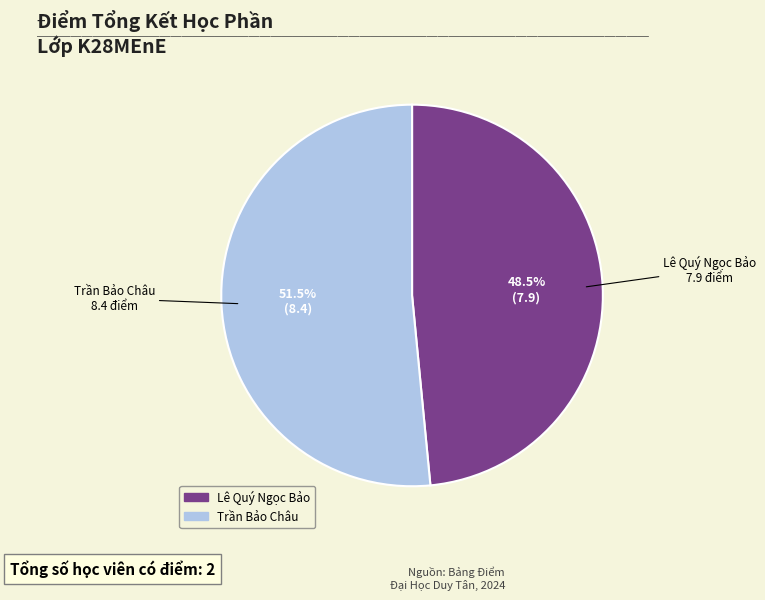

Which category has the smallest portion of the pie?

Lê Quý Ngọc Bảo